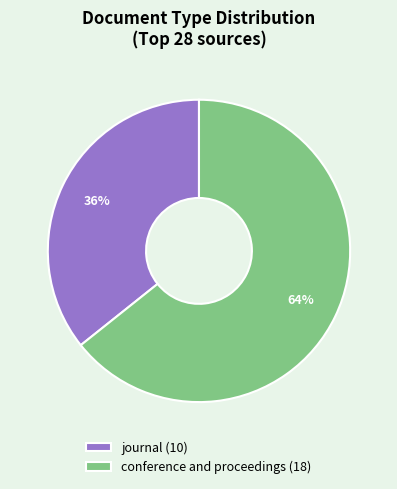

What is the largest slice in the pie chart?

conference and proceedings